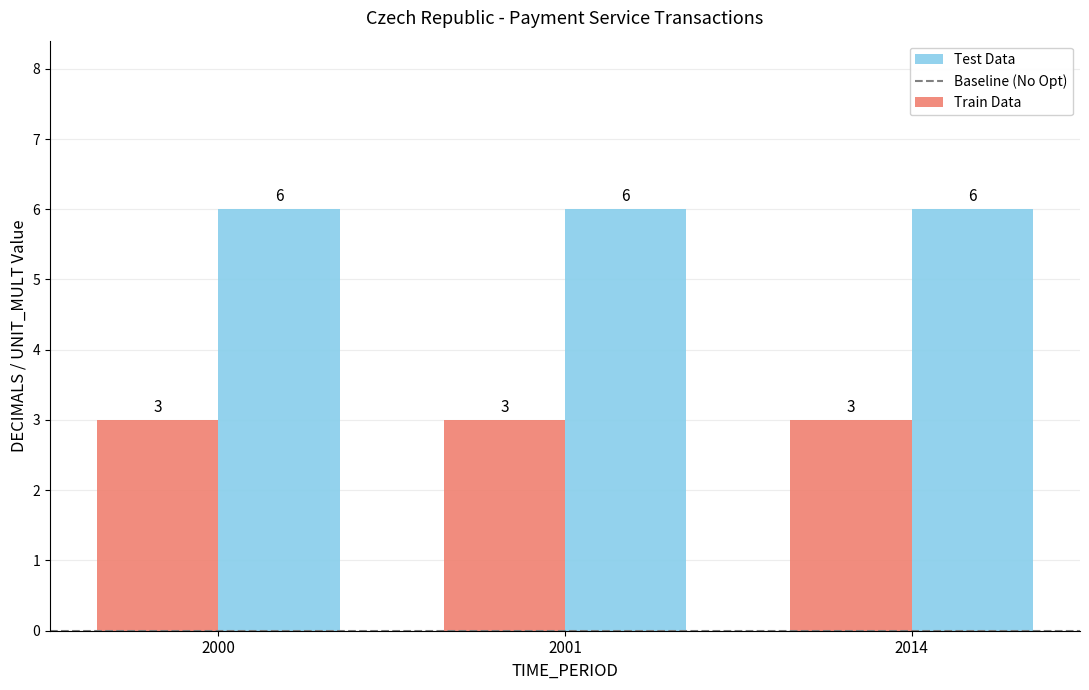

At how many categories does at least one series exceed 5?

3